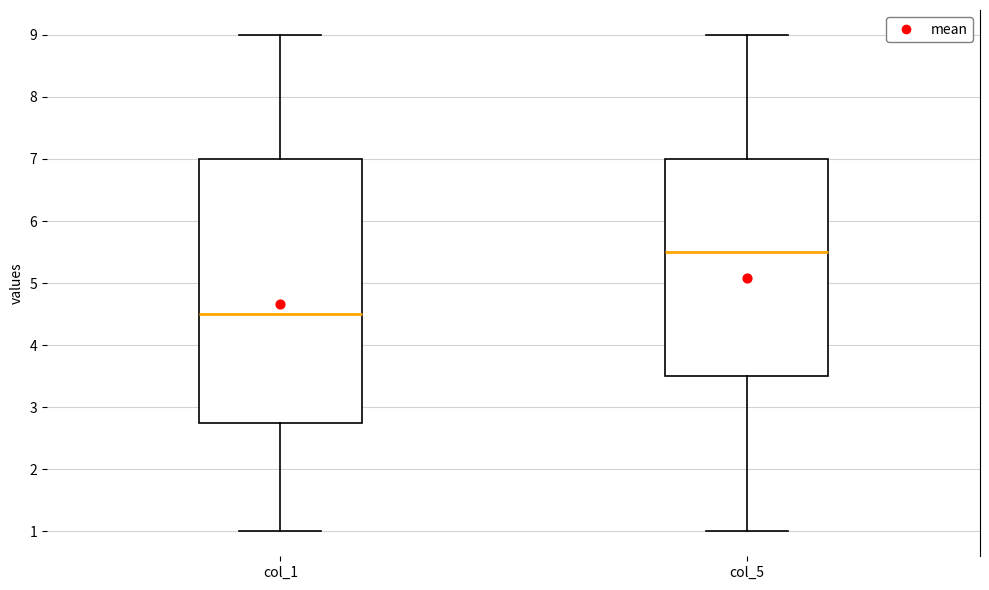

Which box has the lowest median line?

col_1